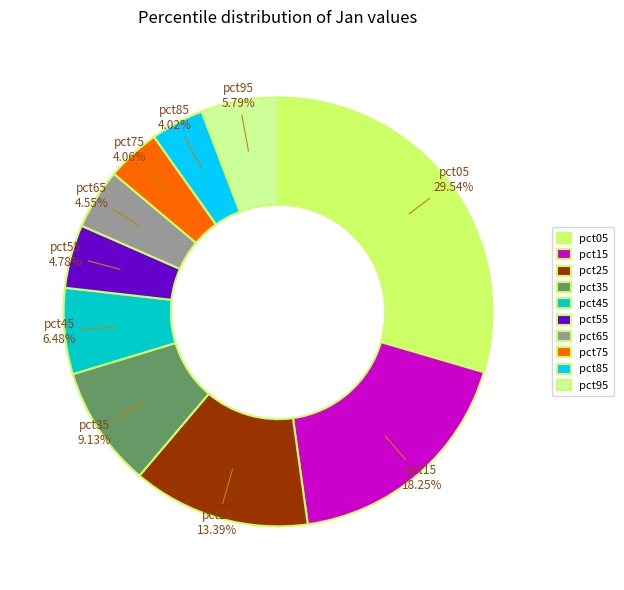

Which slice is the largest?

pct05